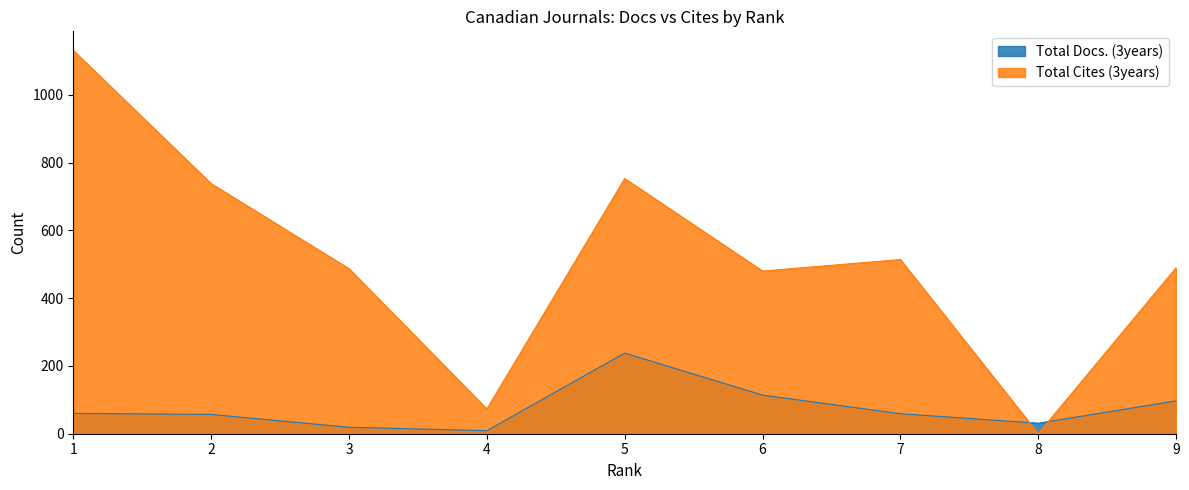

Rank the series at 9 from highest to lowest value.

Total Cites (3years), Total Docs. (3years)